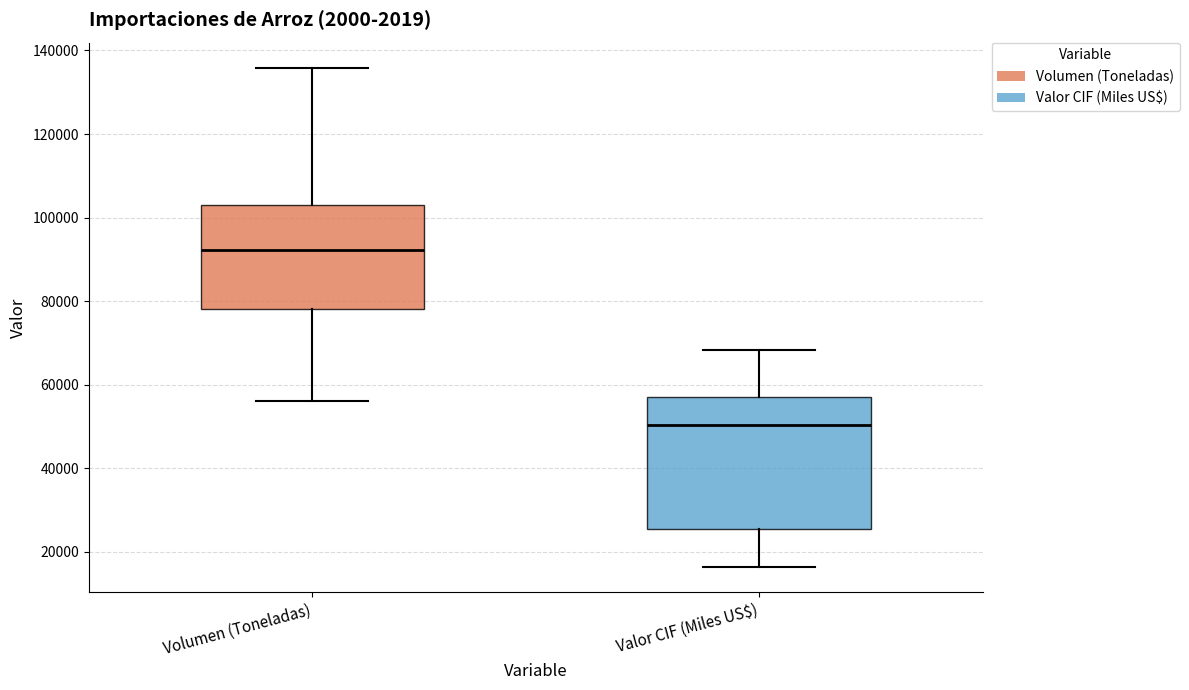

Which box has the lowest median line?

Valor CIF (Miles US$)